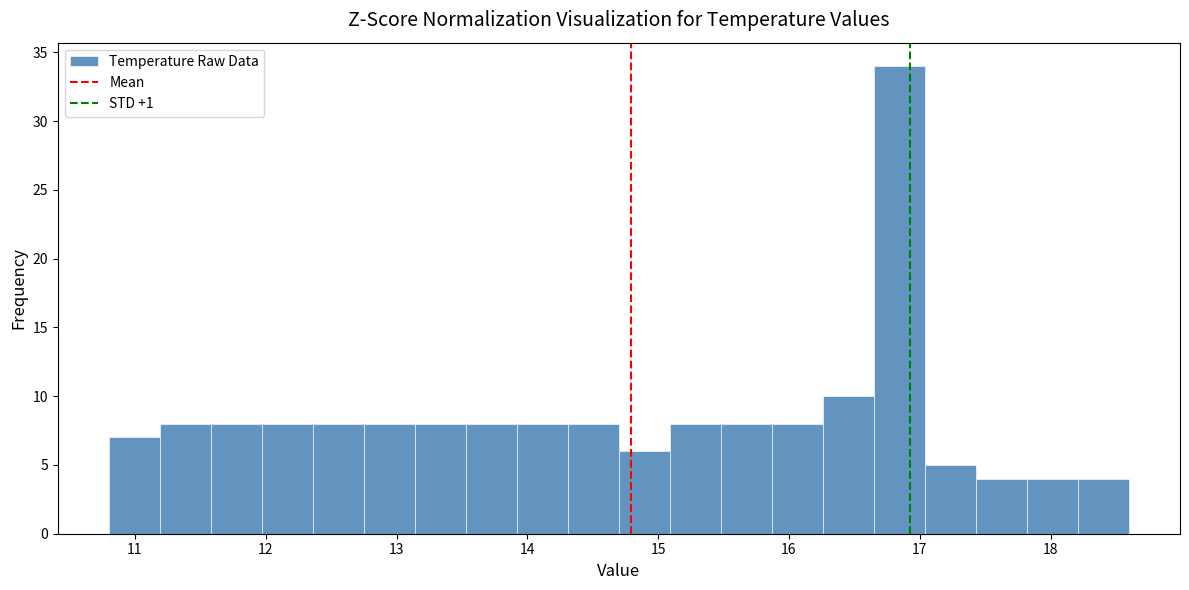

Around what value on the x-axis is the tallest bar? Give the approximate position of its centre, as read against the axis.

16.8